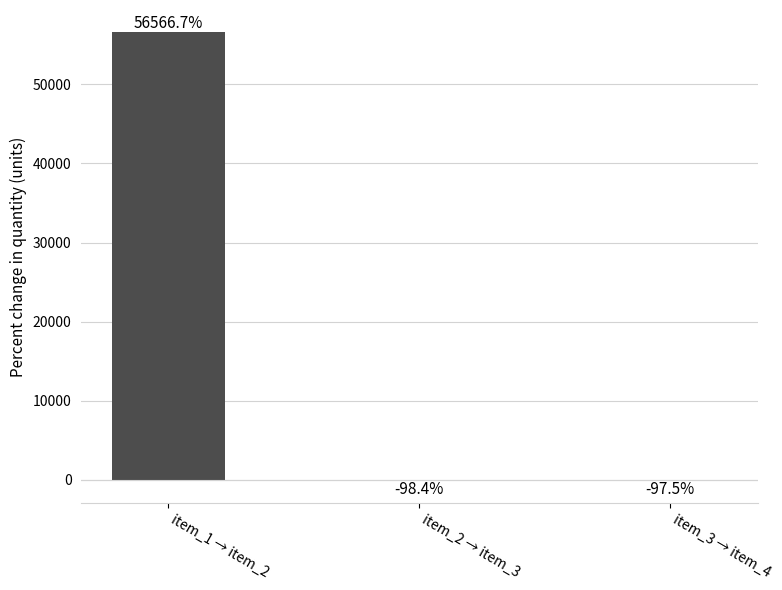

Which has a higher value, item_3 → item_4 or item_2 → item_3?

item_3 → item_4